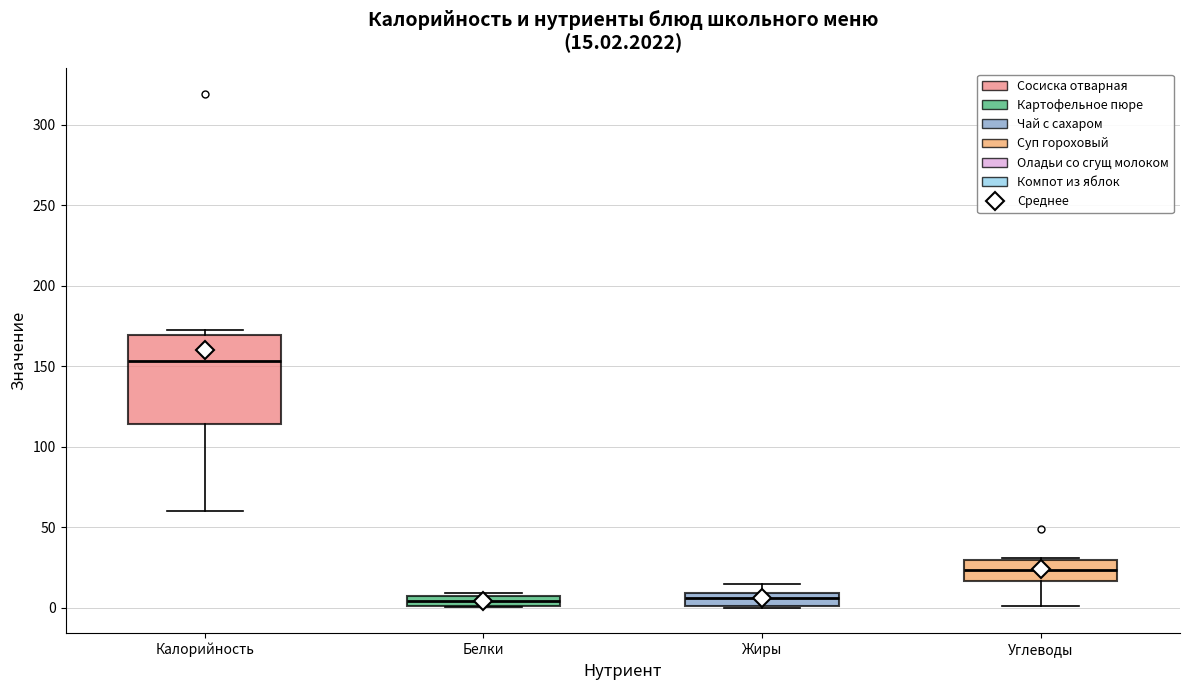

Which box is the tallest, from its lower edge to its upper edge?

Калорийность